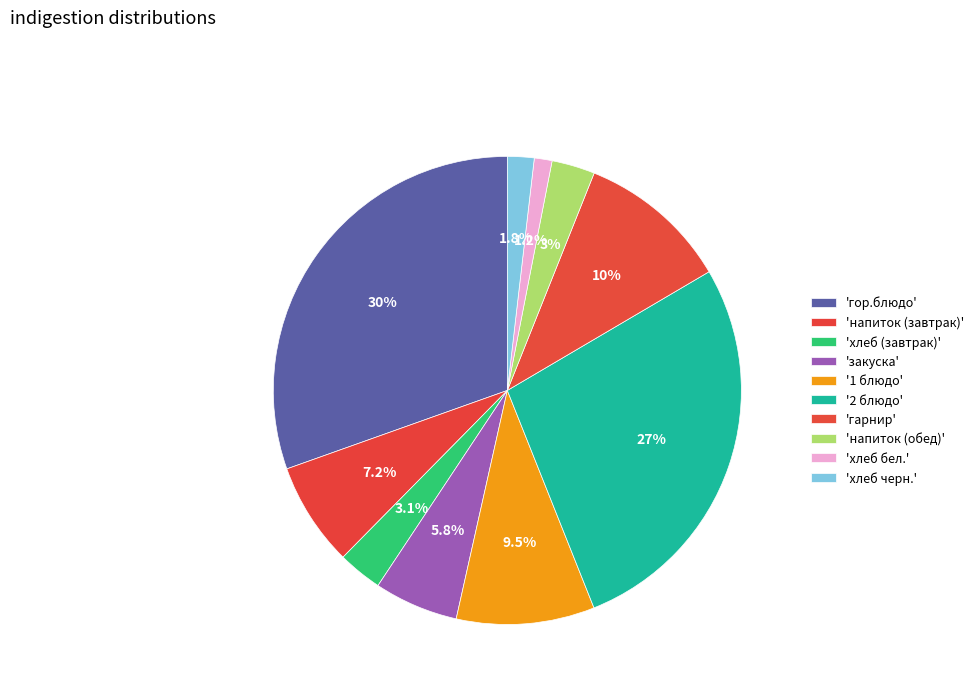

How many segments does this pie chart have?

10